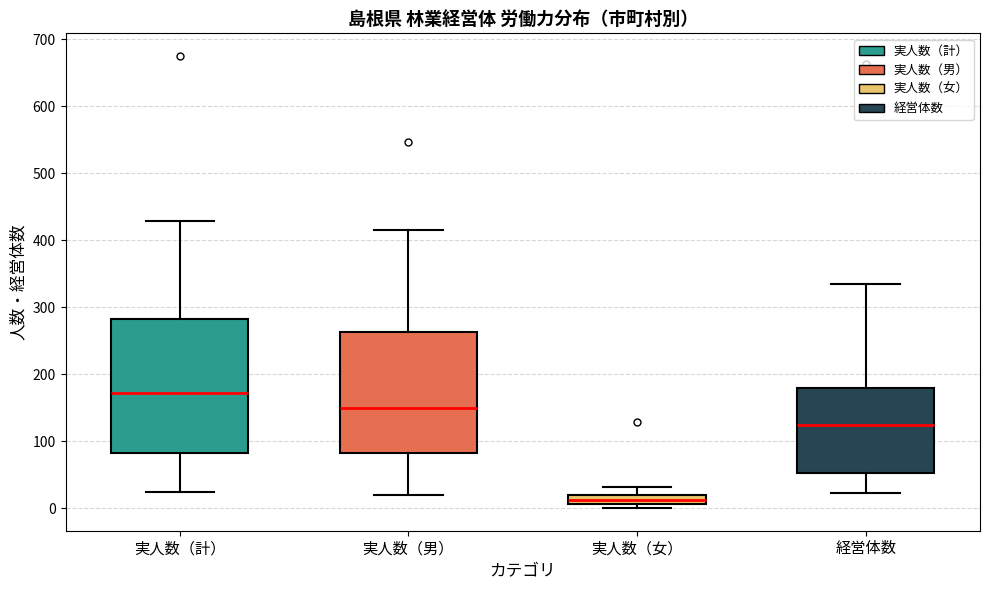

Which box has the lowest median line?

実人数（女）